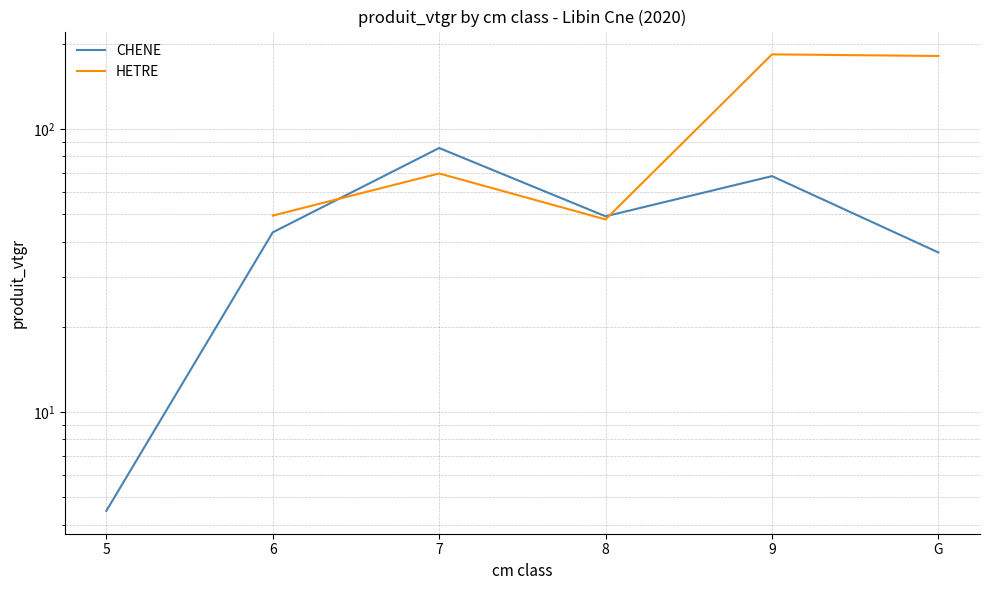

True or false: HETRE has more than 0 interior local peaks.

True